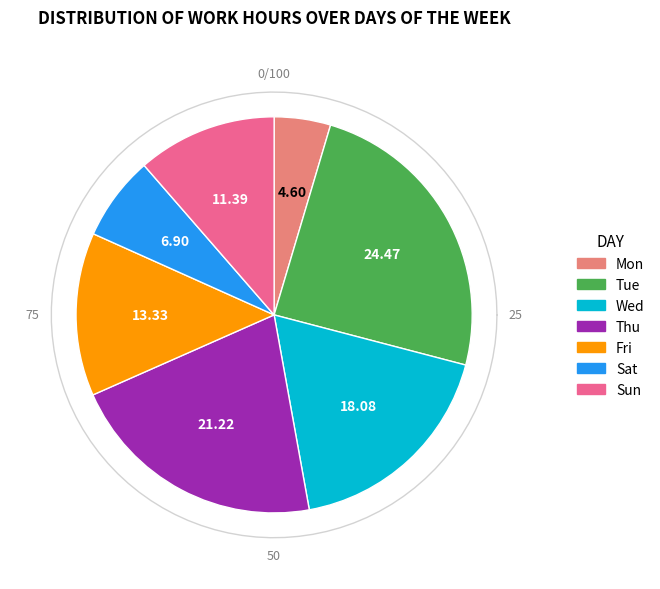

Between Sat and Tue, which is larger?

Tue